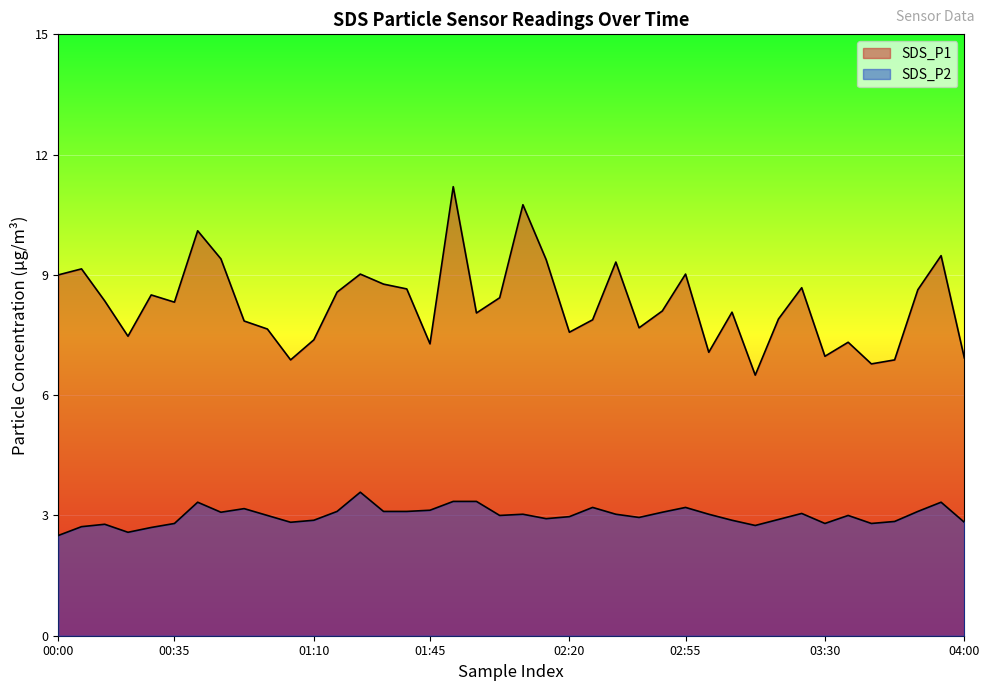

The SDS_P1 series shows 7.9 at 31. True or false?

True